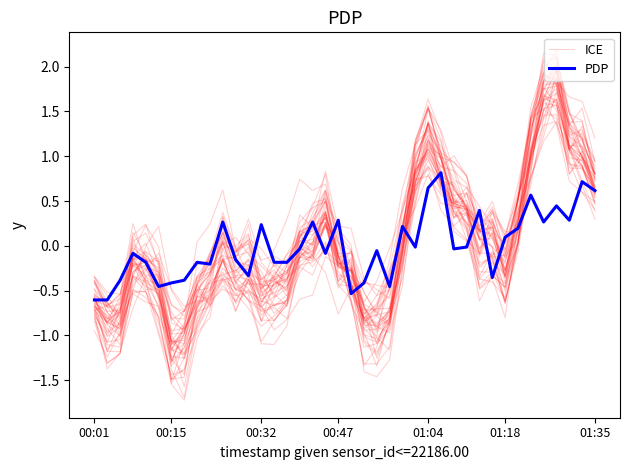

True or false: ICE and PDP cross at least once.

True